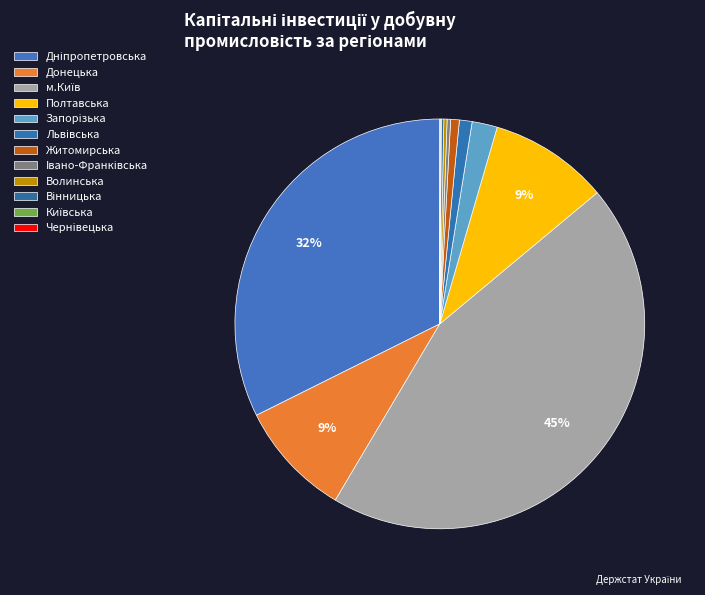

Between Iвано-Франківська and Вінницька, which is larger?

Iвано-Франківська